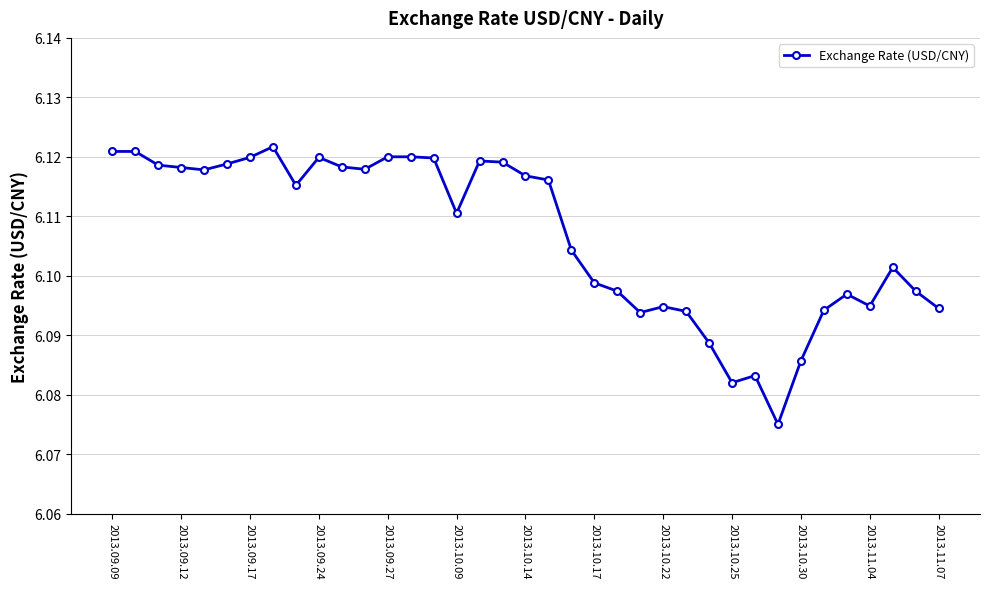

How many values are between 6 and 7?

37